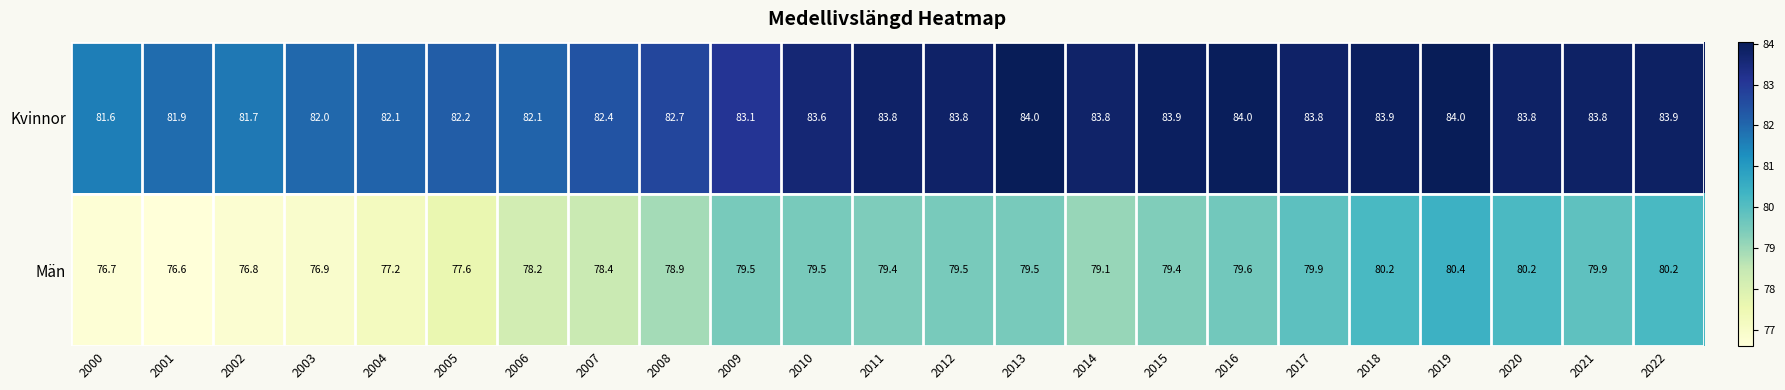

Which series has the largest range (max minus min)?

Män